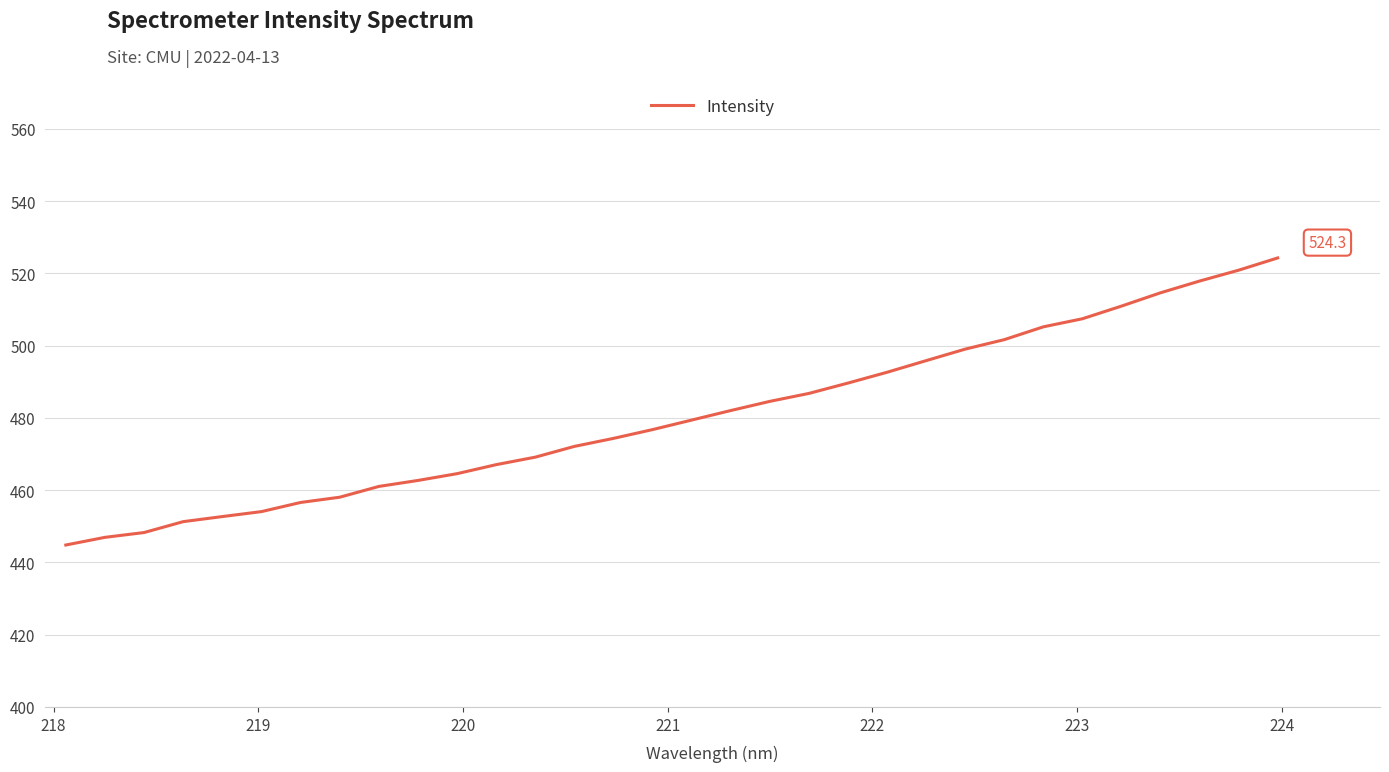

Count the number of data series in this chart.

1